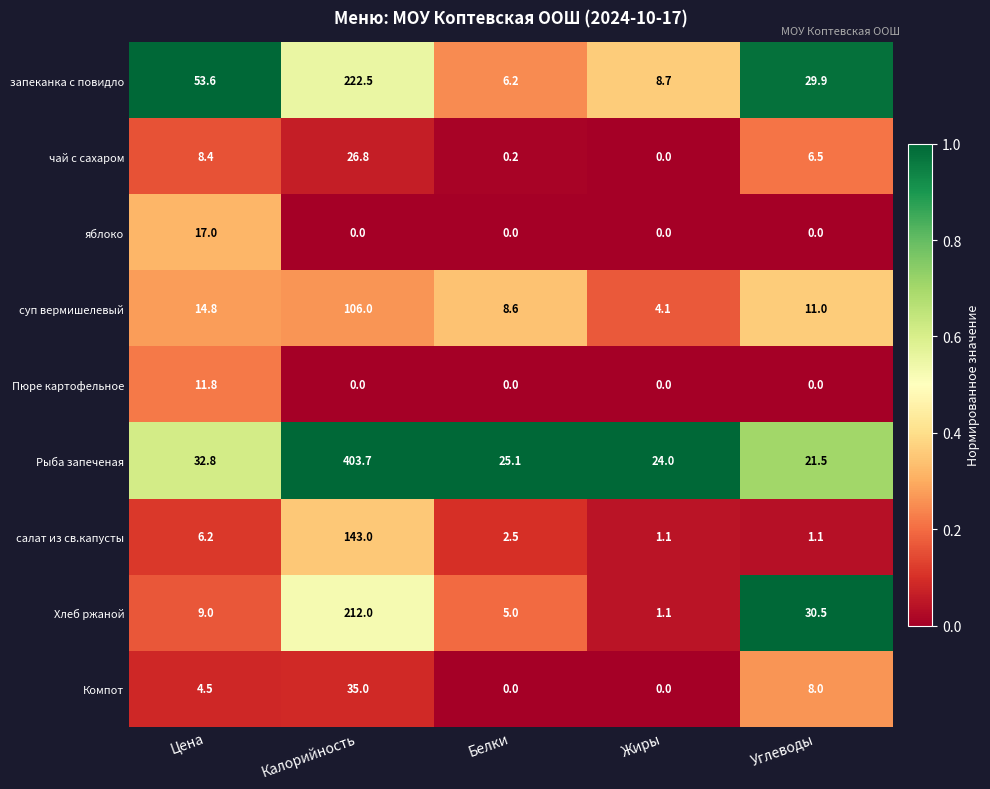

True or false: Рыба запеченая has a value of 403.7 at Калорийность.

True